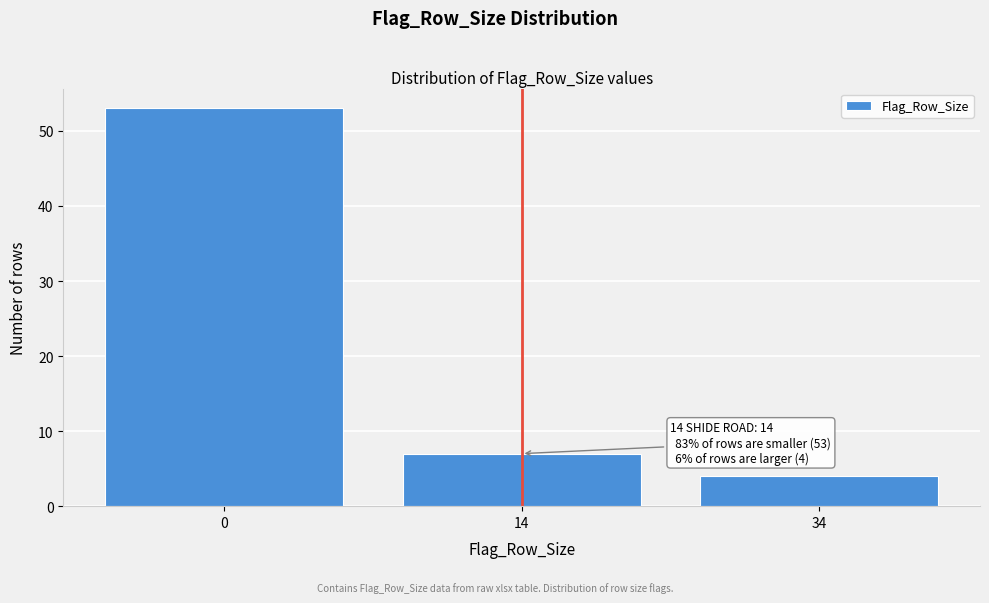

Reading left to right, extract all data points from this chart.

0=53	14=7	34=4